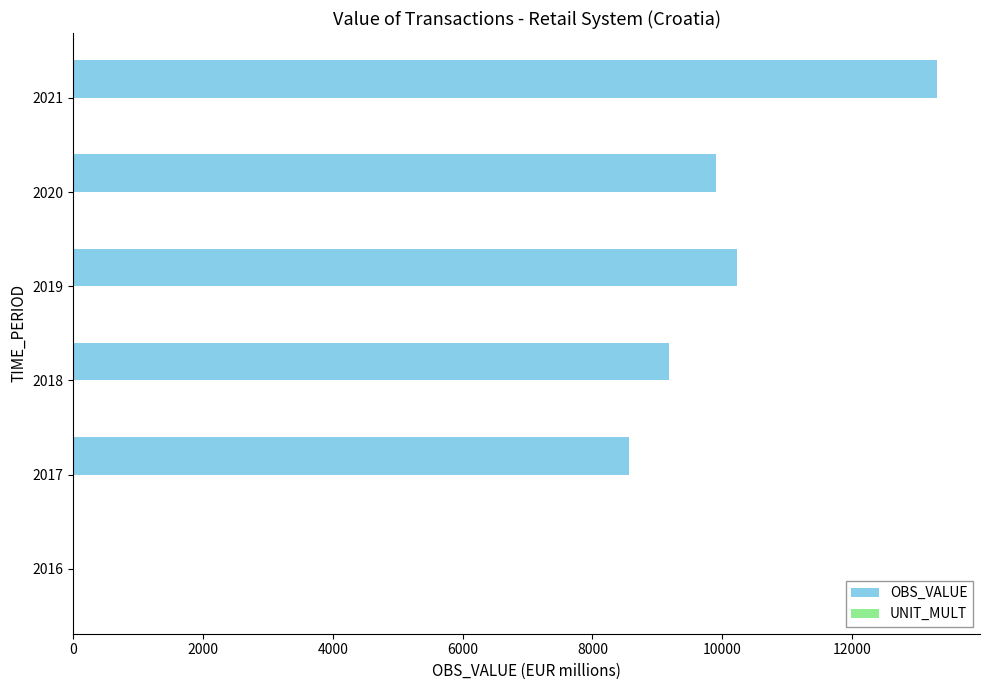

What is the highest value of the OBS_VALUE series?

13305.5